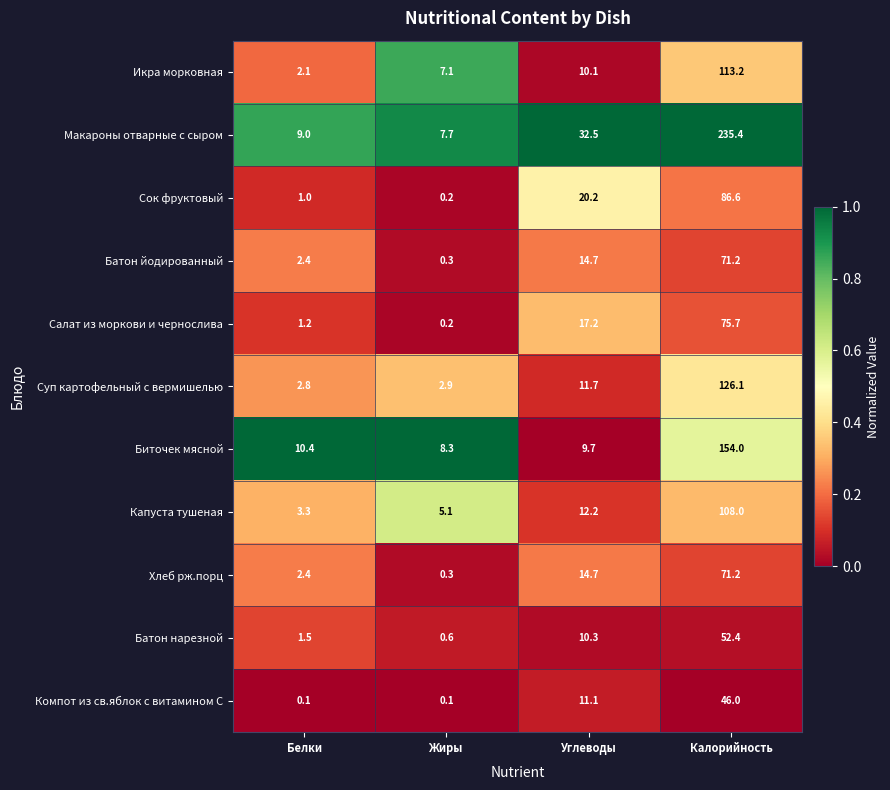

What is the spread (max minus min) of values at Жиры?

8.2